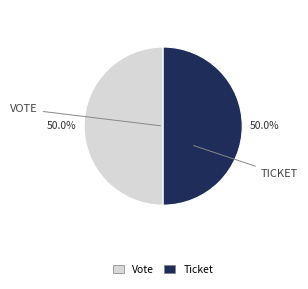

Combined, do Ticket and Vote account for over 50%?

Yes